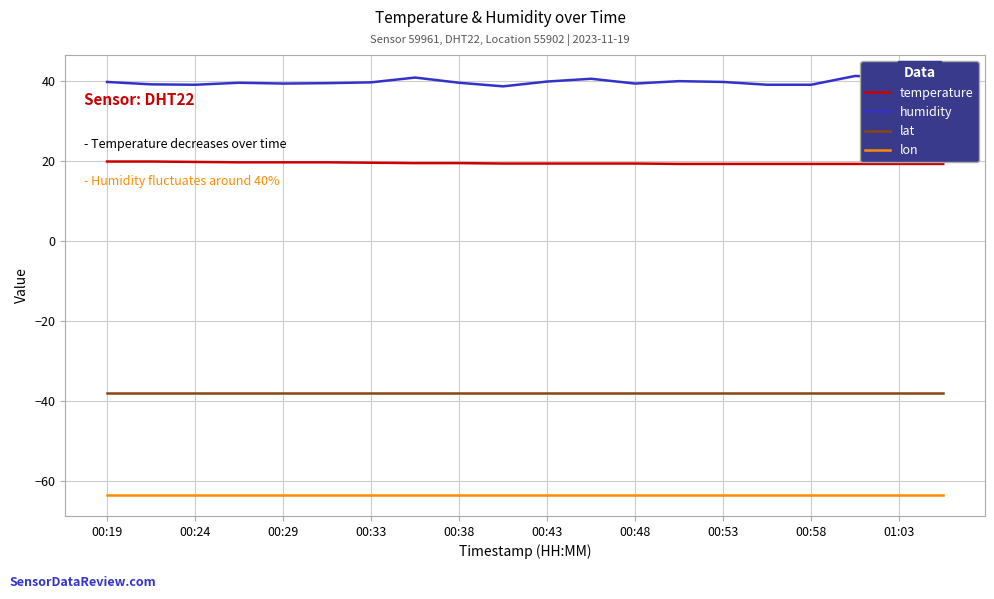

What is the smallest value displayed?

-63.6